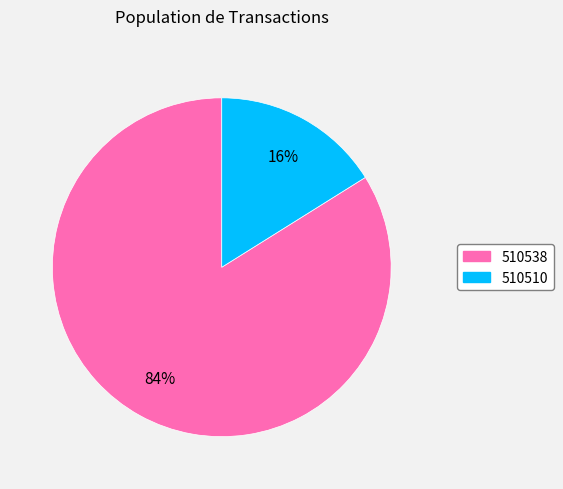

To the nearest percent, what portion does 510538 represent?

84%